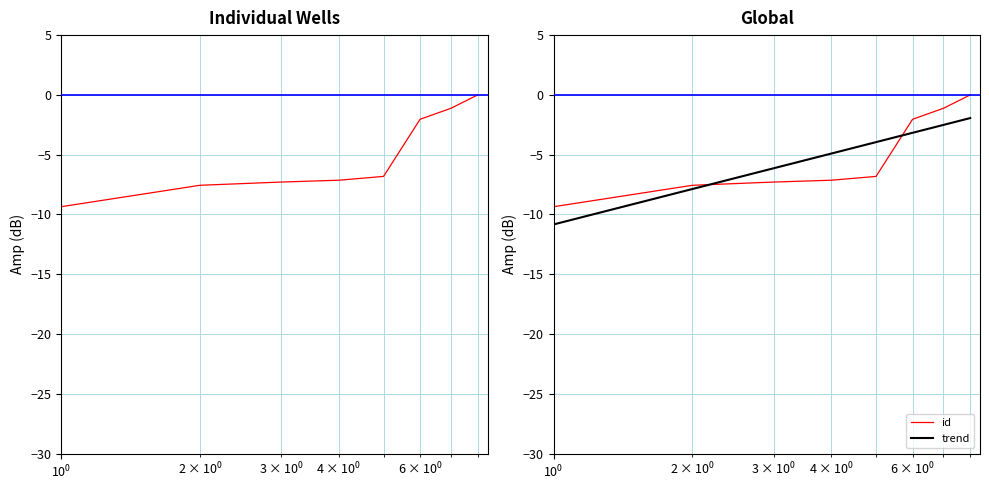

What is the value of the id point at the 1st from the left?

-9.4